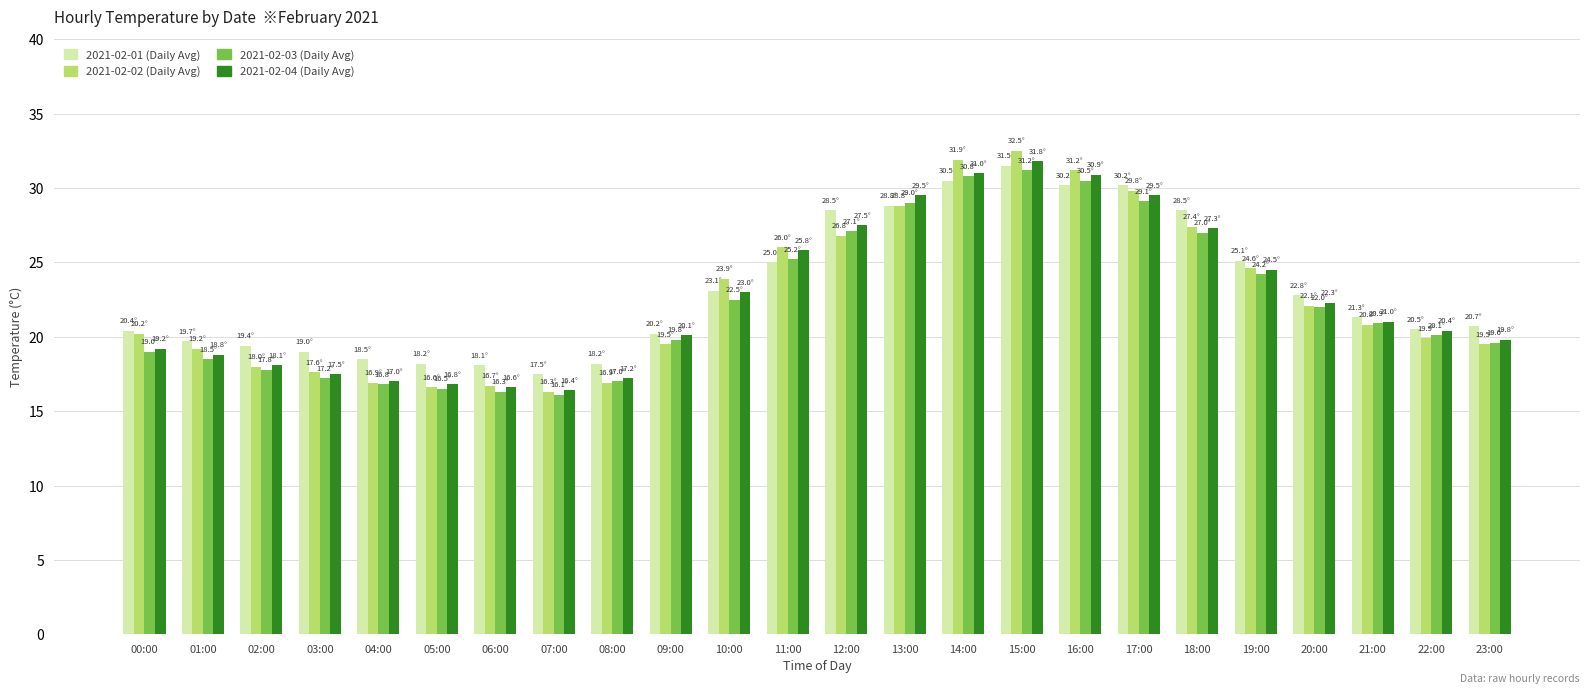

Is the value of 2021-02-04 (Daily Avg) at 05:00 greater than the value of 2021-02-02 (Daily Avg) at 16:00?

No